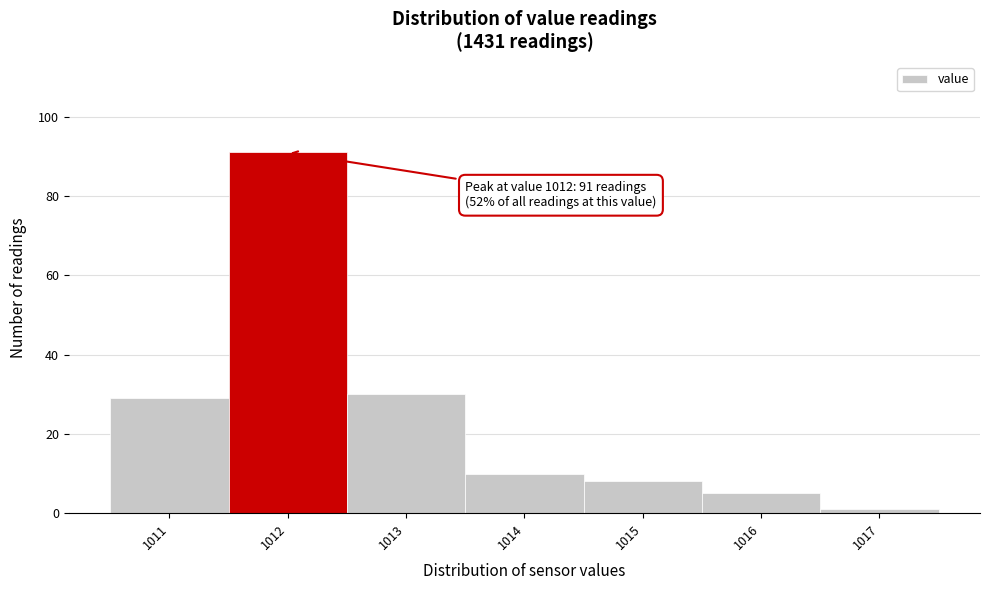

Over which range of the x-axis is the bar tallest?

1011.5 to 1012.5